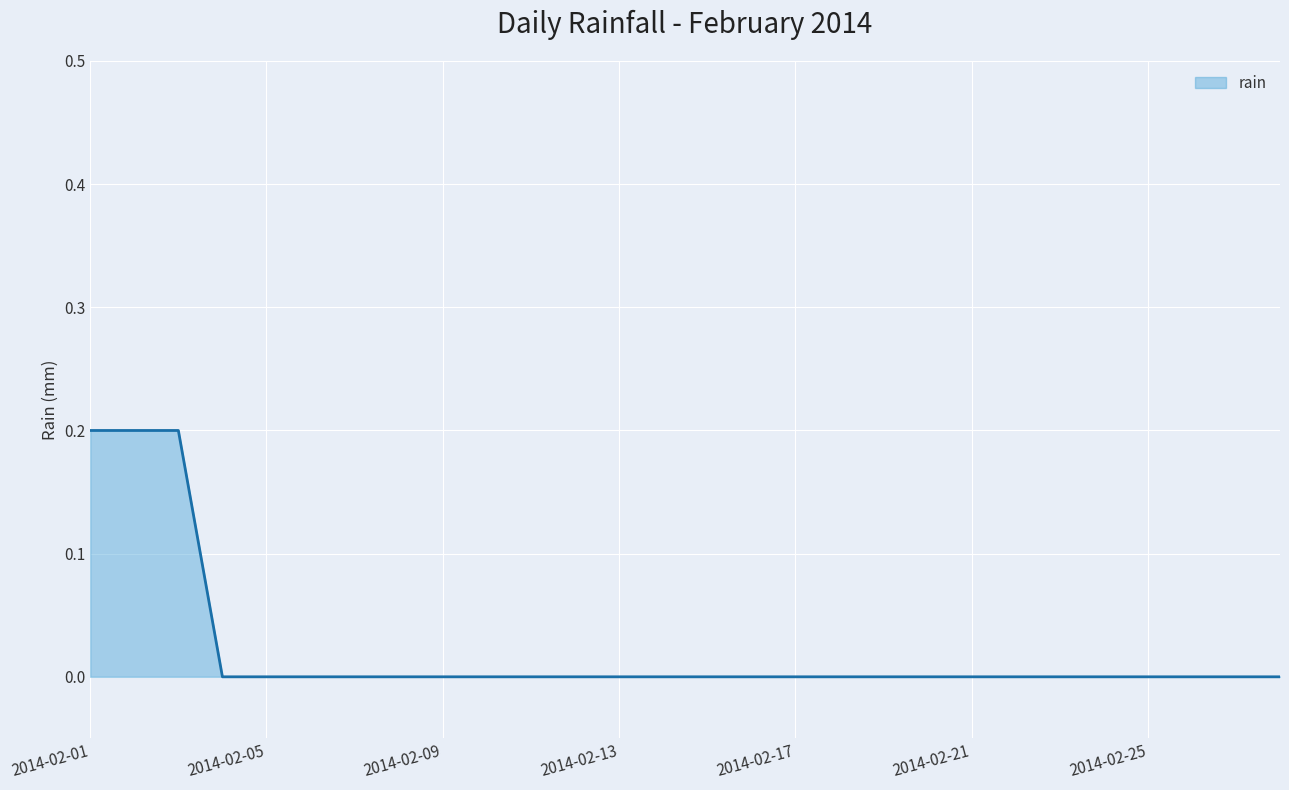

Reading left to right, extract all data points from this chart.

0.2	0.2	0.2	0.0	0.0	0.0	0.0	0.0	0.0	0.0	0.0	0.0	0.0	0.0	0.0	0.0	0.0	0.0	0.0	0.0	0.0	0.0	0.0	0.0	0.0	0.0	0.0	0.0